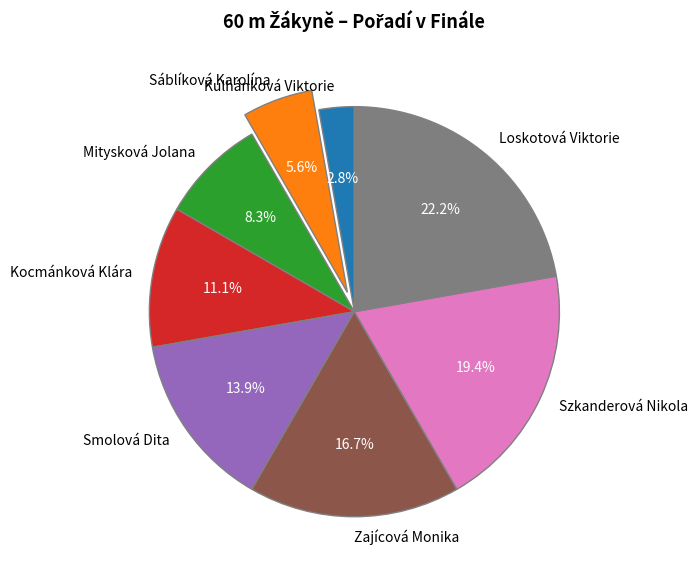

To the nearest percent, what portion does Kocmánková Klára represent?

11%